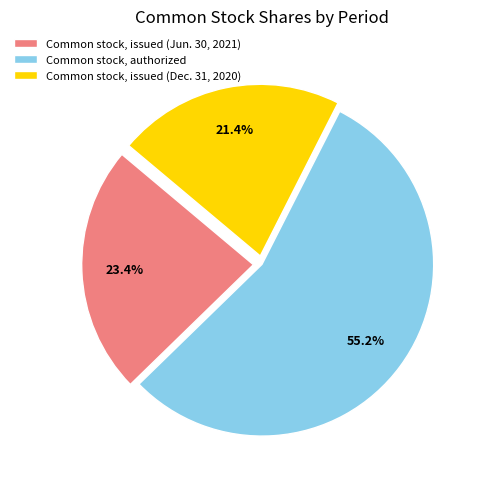

Which has a higher value, Common stock, issued (Jun. 30, 2021) or Common stock, authorized?

Common stock, authorized